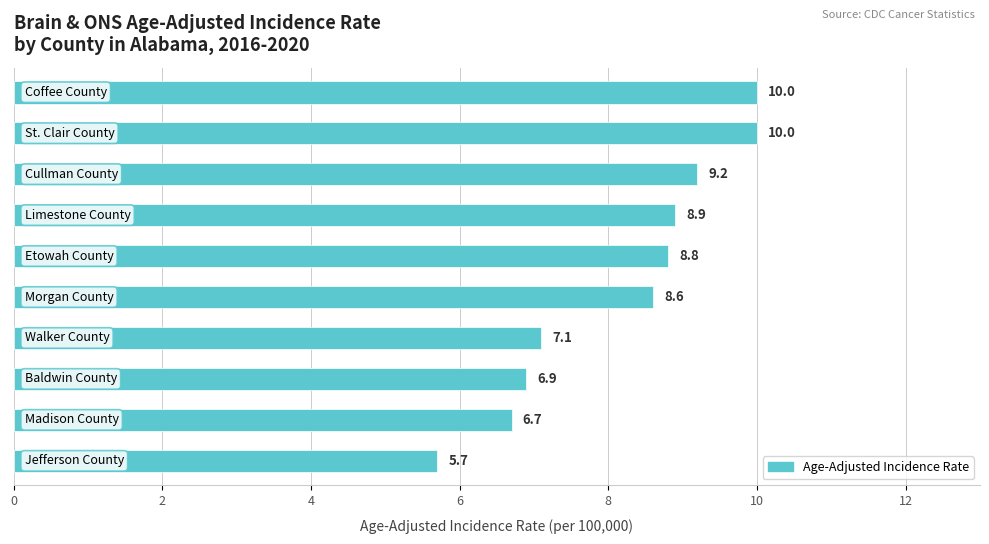

What is the greatest value displayed?

10.0